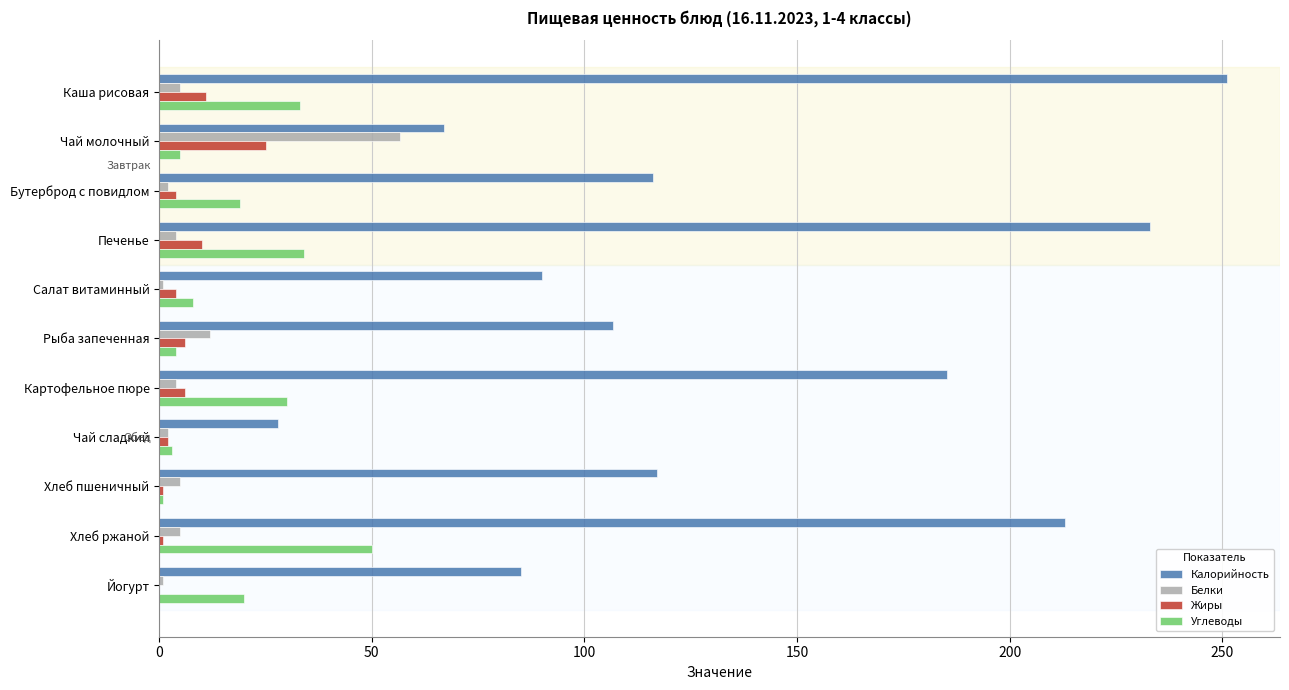

True or false: Калорийность has a value of 251.0 at Каша рисовая.

True